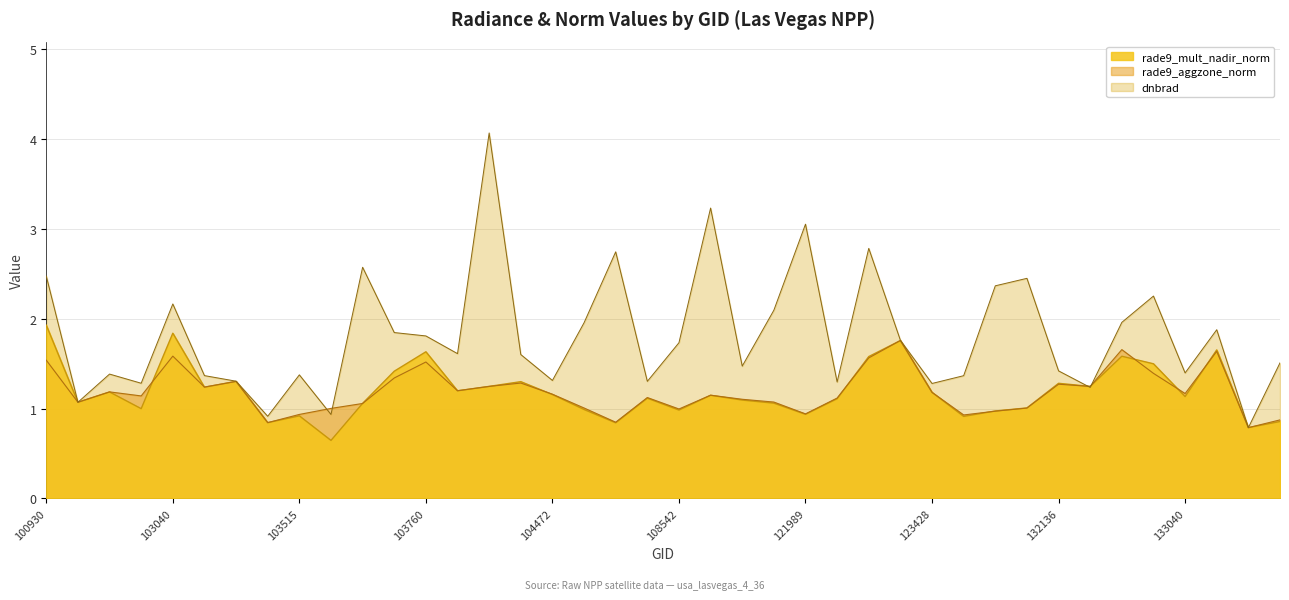

What is the difference between the second highest and second lowest values in the dnbrad series?

2.3